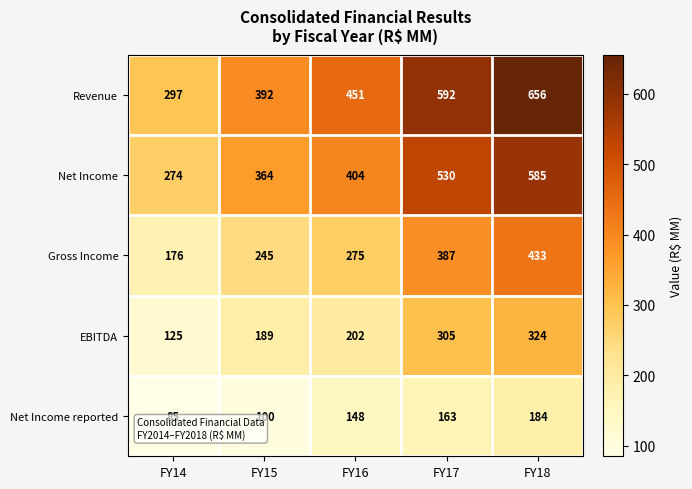

Reading left to right, transcribe all the data shown in this chart.

Revenue: 297	392	451	592	656
Net Income: 274	364	404	530	585
Gross Income: 176	245	275	387	433
EBITDA: 125	189	202	305	324
Net Income reported: 85	100	148	163	184